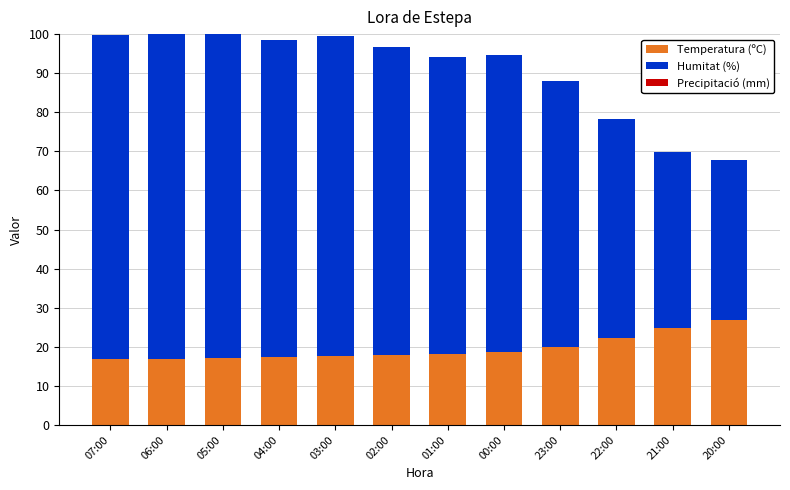

The Temperatura (ºC) series shows 8.2 at 22:00. True or false?

False